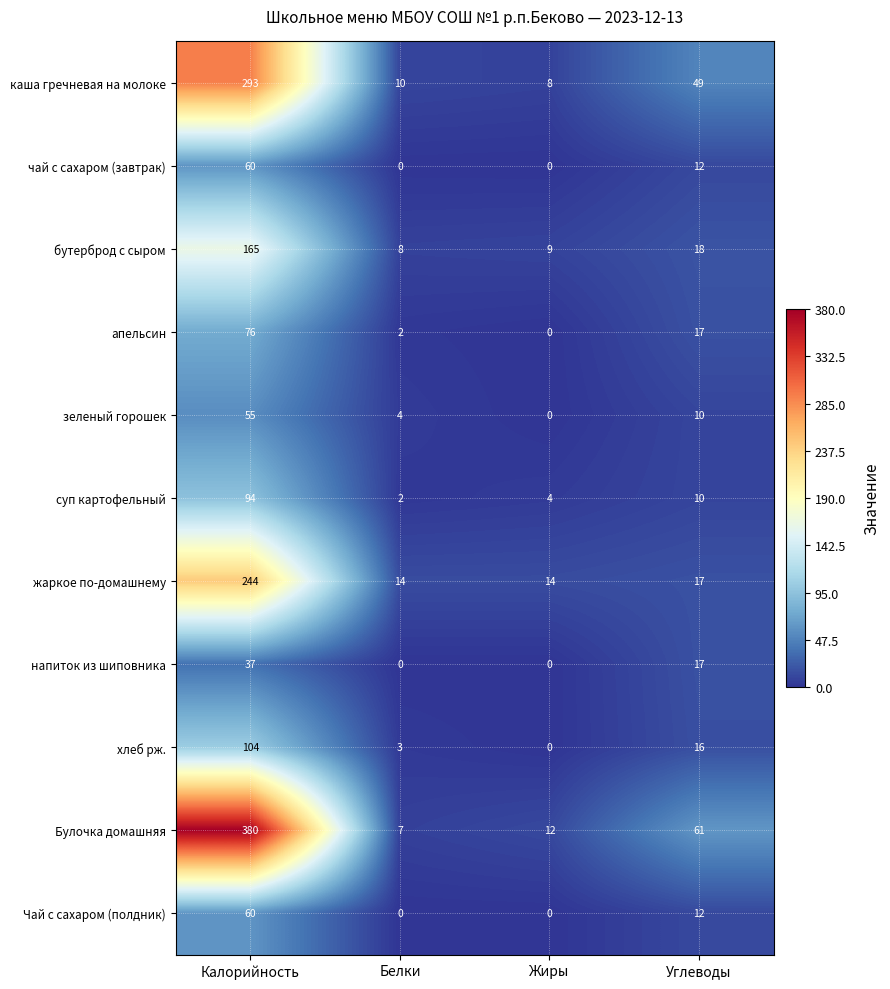

What is the difference between the maximum and minimum values in the каша гречневая на молоке series?

285